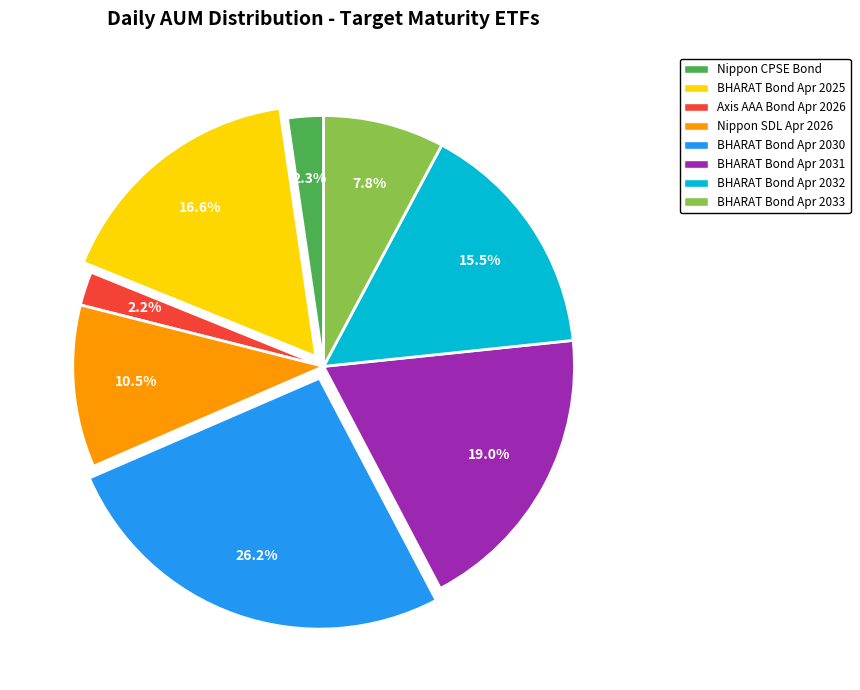

To the nearest percent, what is the average slice percentage?

12%